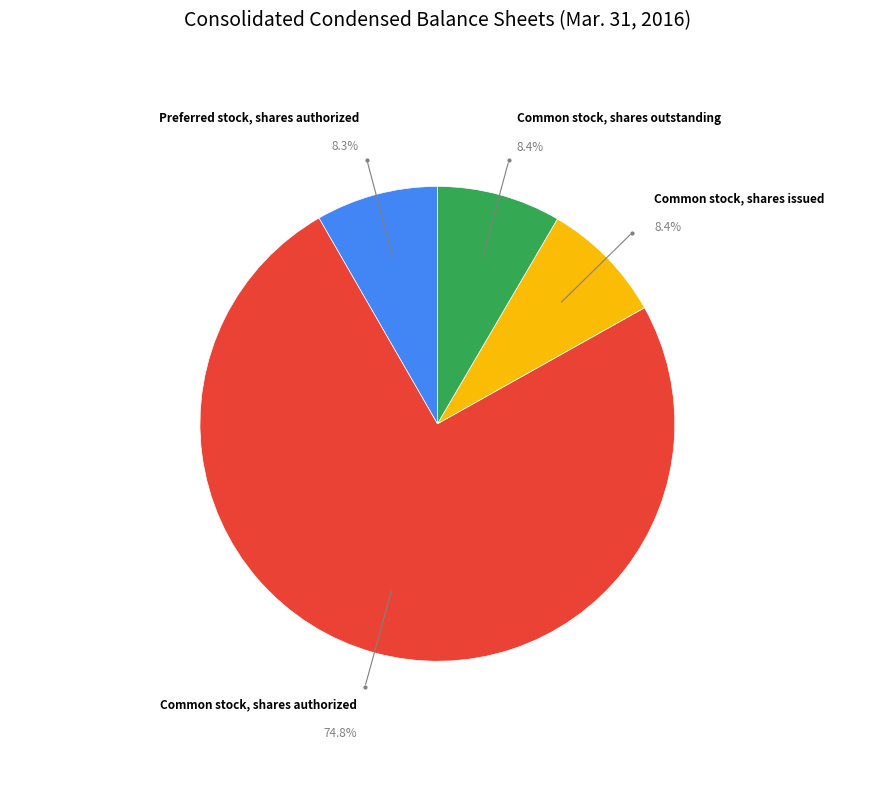

Is there a majority slice in this chart?

Yes